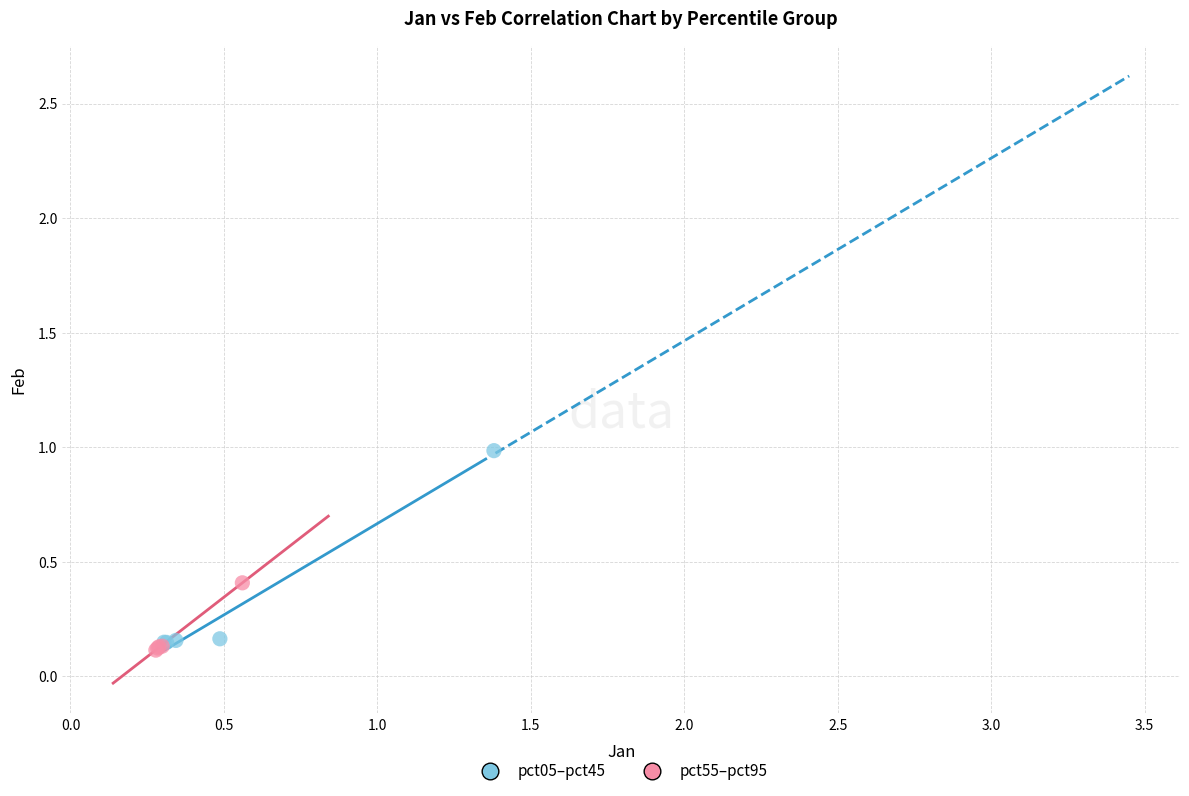

Which series reaches the maximum Y coordinate?

pct05–pct45